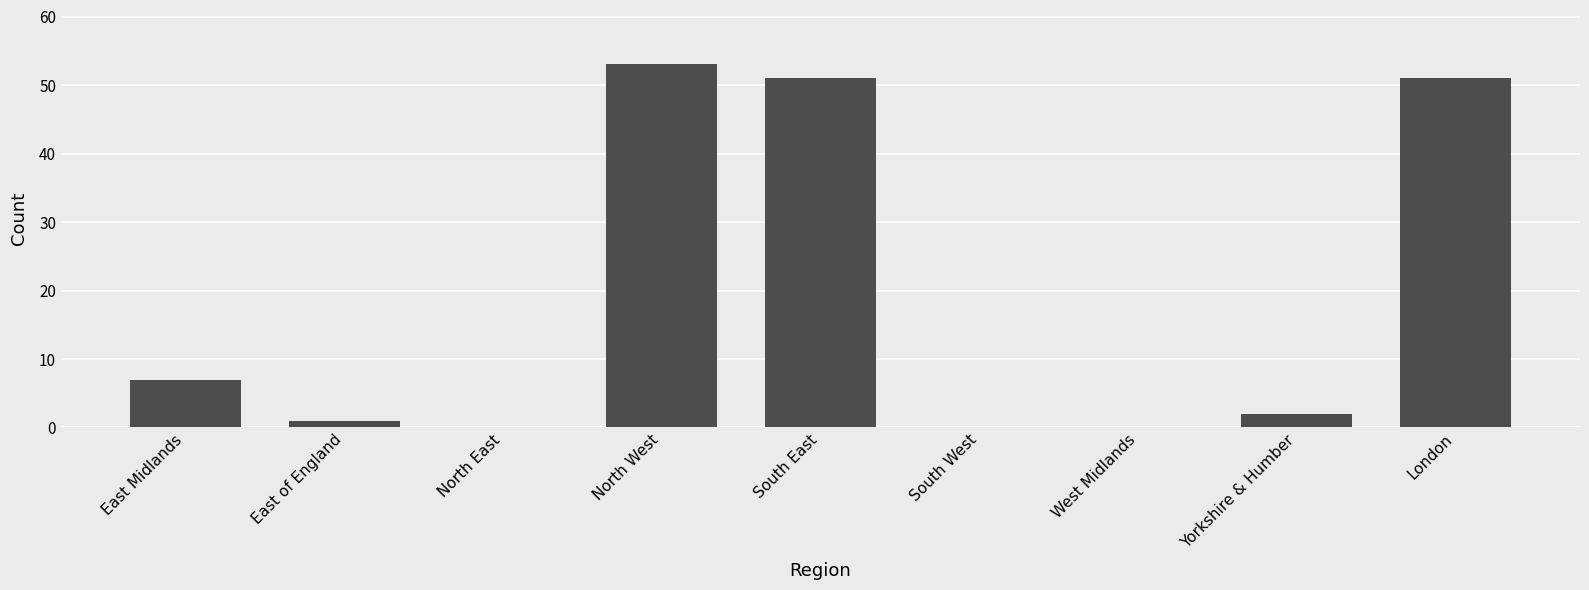

What is the maximum value shown in the chart?

53